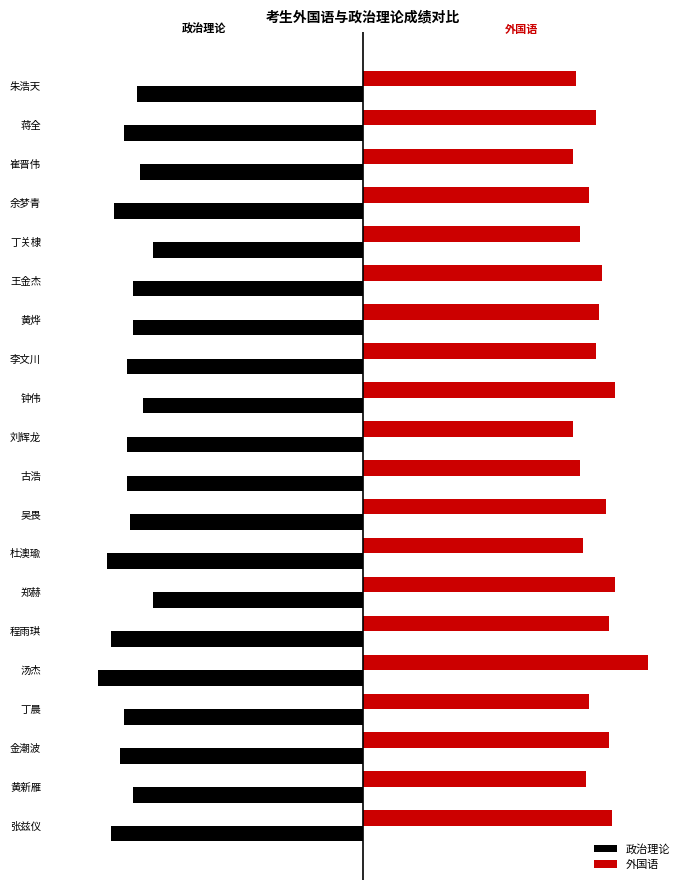

What is the difference between the maximum and minimum values in the 政治理论 series?

17